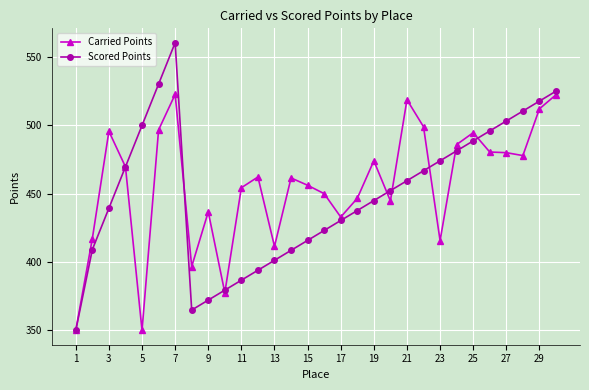

True or false: Carried Points has more than 0 interior local peaks.

True